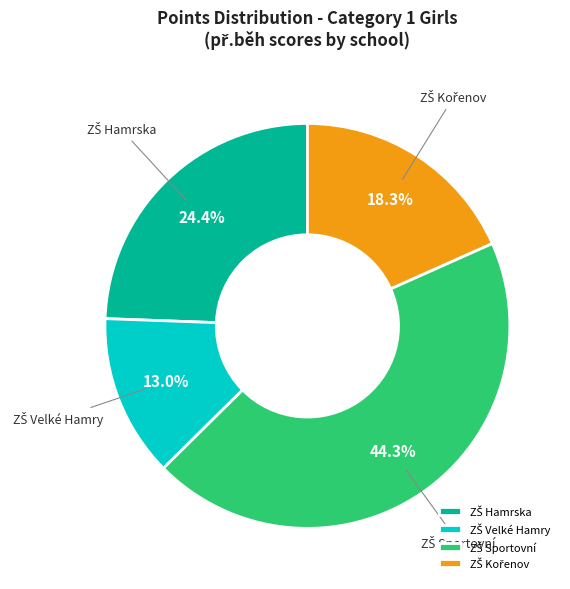

Is there any slice that represents more than half of the pie?

No